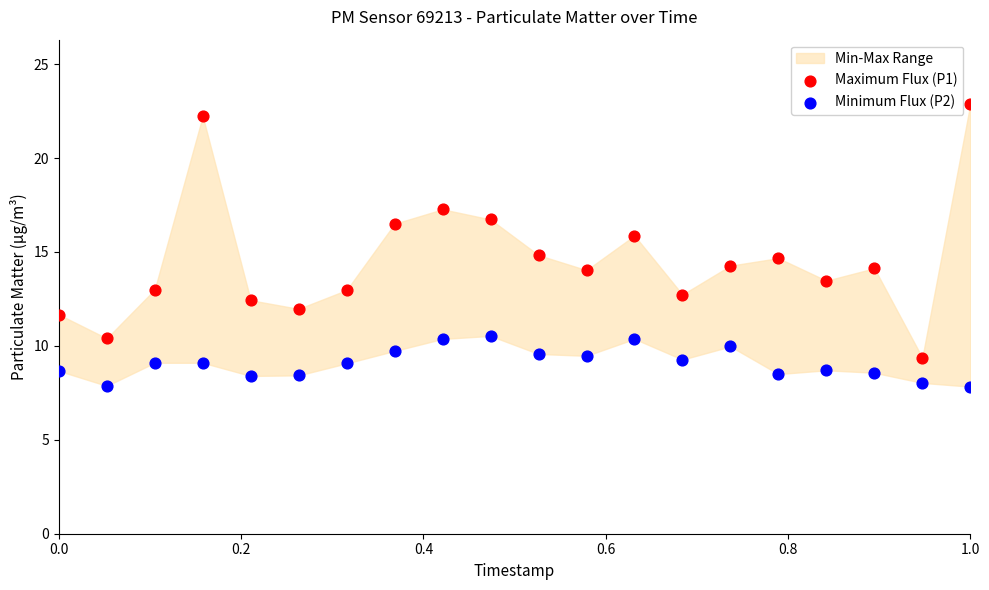

Which series contains the lowest Y value?

Minimum Flux (P2)